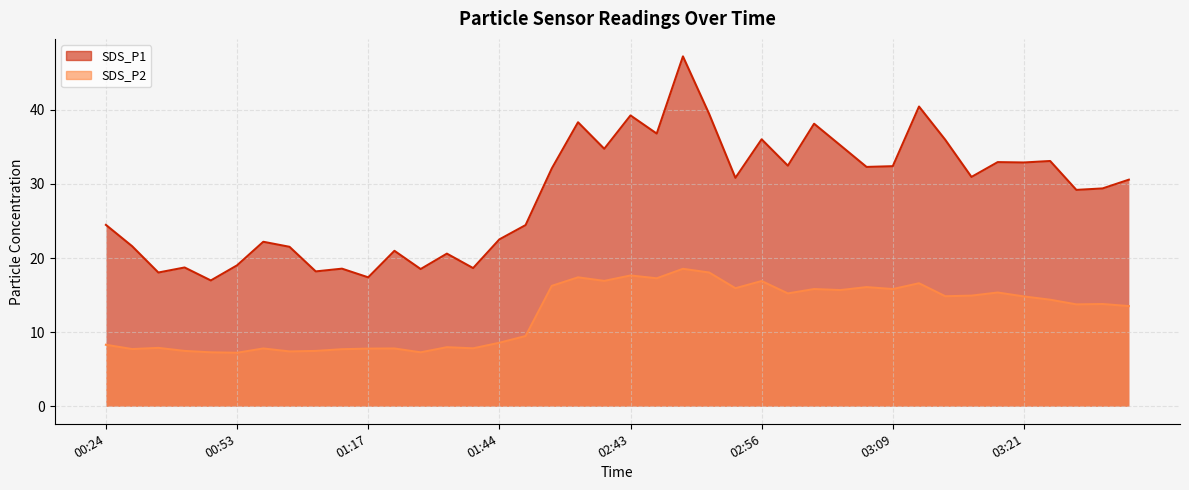

Rank the categories by SDS_P1 value from lowest to highest.

00:48, 01:17, 00:34, 01:04, 01:22, 01:14, 01:35, 00:37, 00:53, 01:25, 01:19, 00:59, 00:26, 00:56, 01:44, 01:49, 00:24, 03:26, 03:28, 03:31, 02:53, 03:16, 02:30, 03:06, 03:09, 02:58, 03:21, 03:19, 03:23, 02:41, 03:04, 03:14, 02:56, 02:46, 03:01, 02:35, 02:43, 02:51, 03:11, 02:48